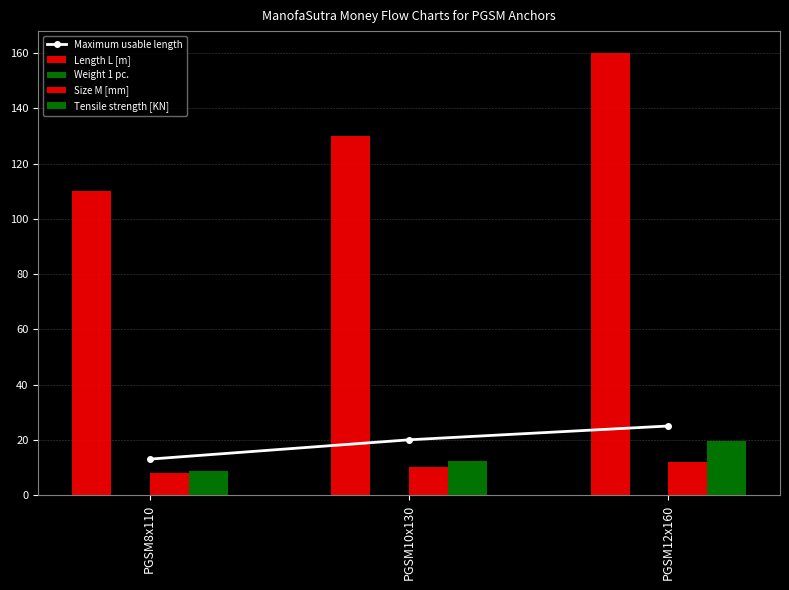

Which series changed the most between PGSM10x130 and PGSM12x160?

Length L [m]